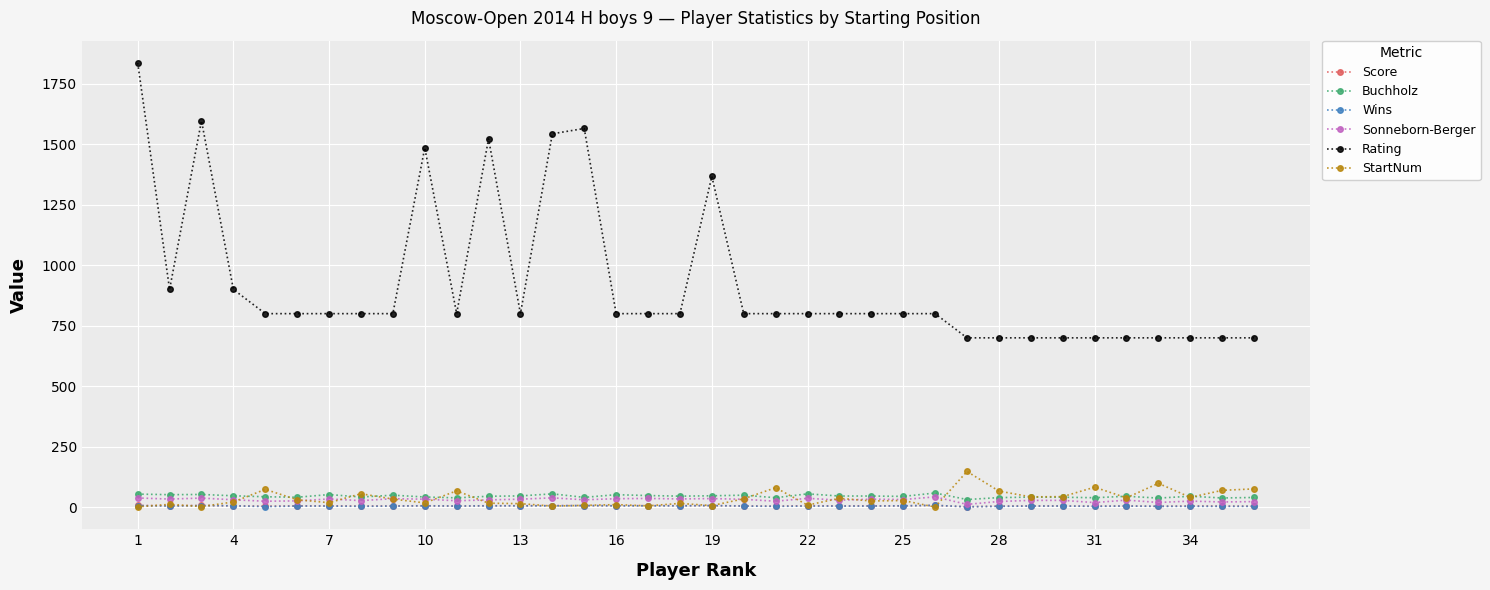

True or false: Rating has more than 2 points higher than both neighbors.

True